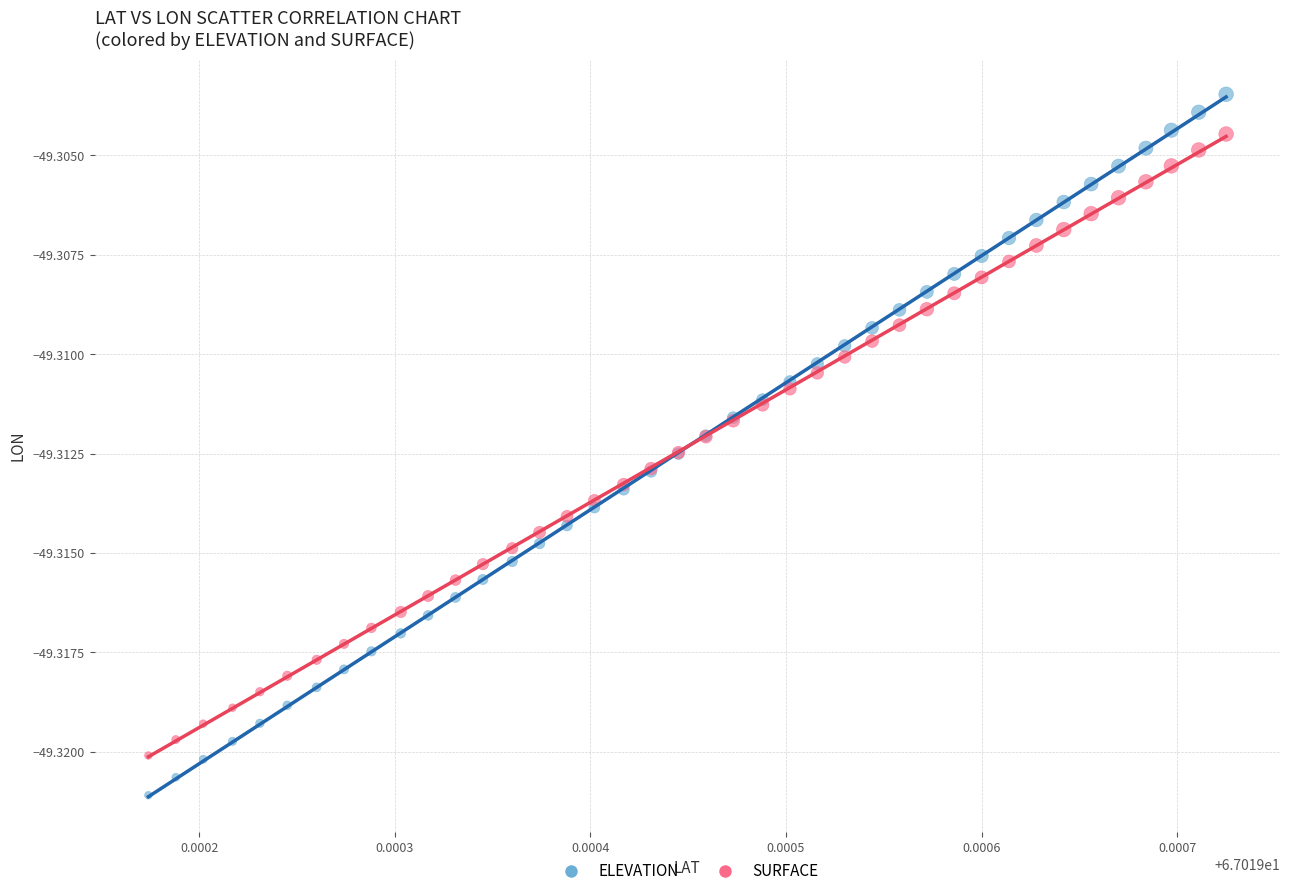

Which series contains the lowest Y value?

ELEVATION